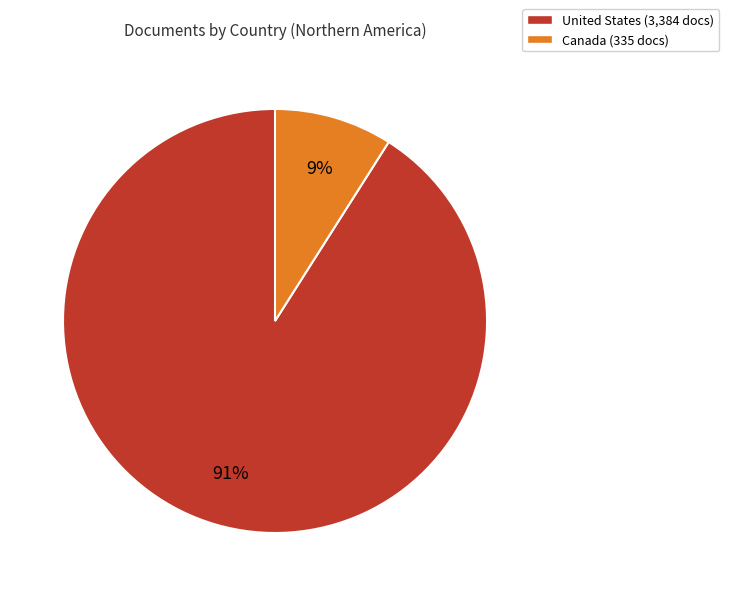

Rank the categories by value from lowest to highest.

Canada, United States